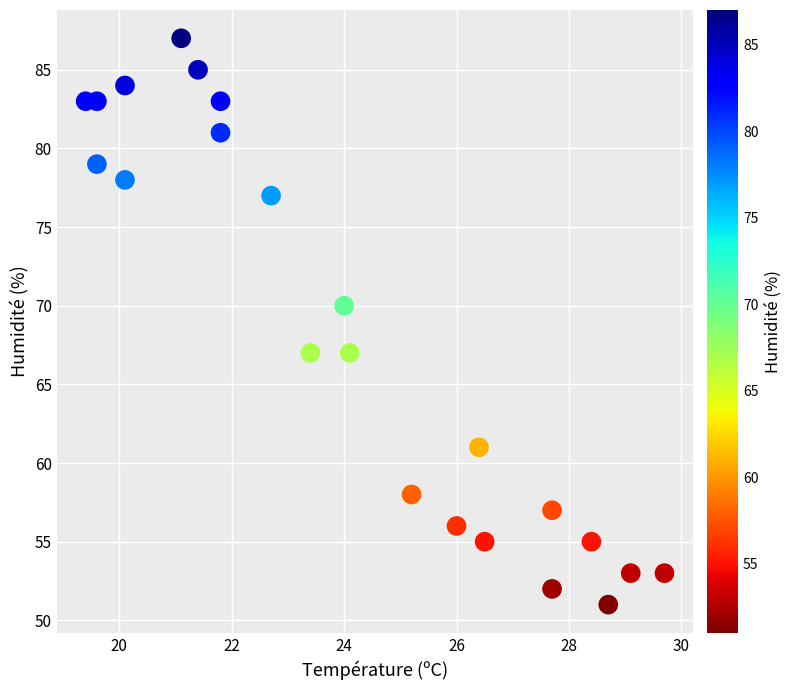

What Y value in the scatter plot is closest to 69?

70